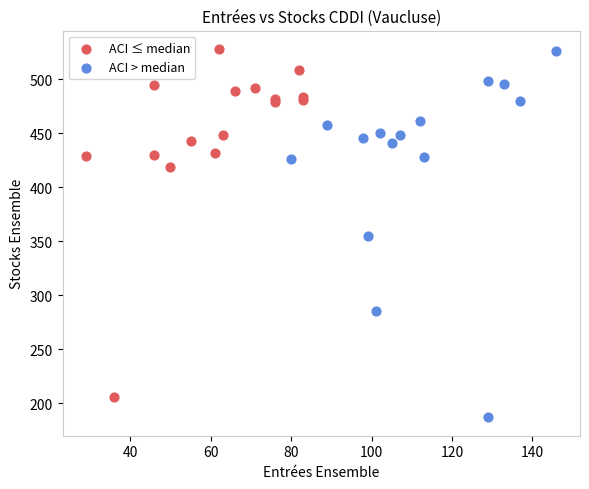

Which series reaches the minimum Y coordinate?

ACI > median